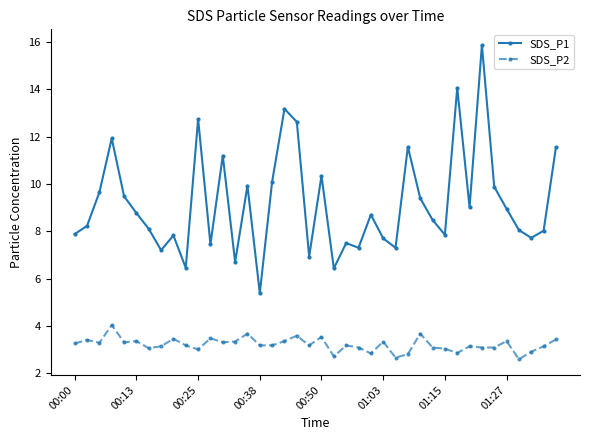

Rank the series by their average value, from highest to lowest.

SDS_P1, SDS_P2